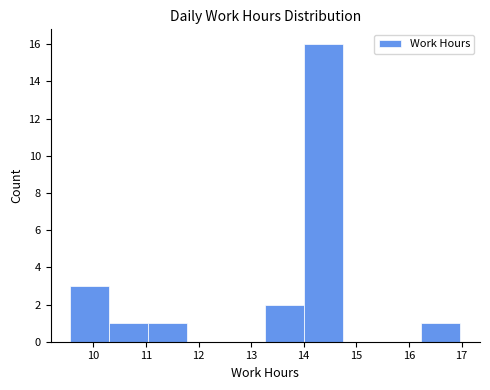

How tall is the bar that spans 10.3 to 11.0 on the x-axis? Neither the bar edges nor the heights are printed on the chart, so give them approximately, as read against the axes.

1